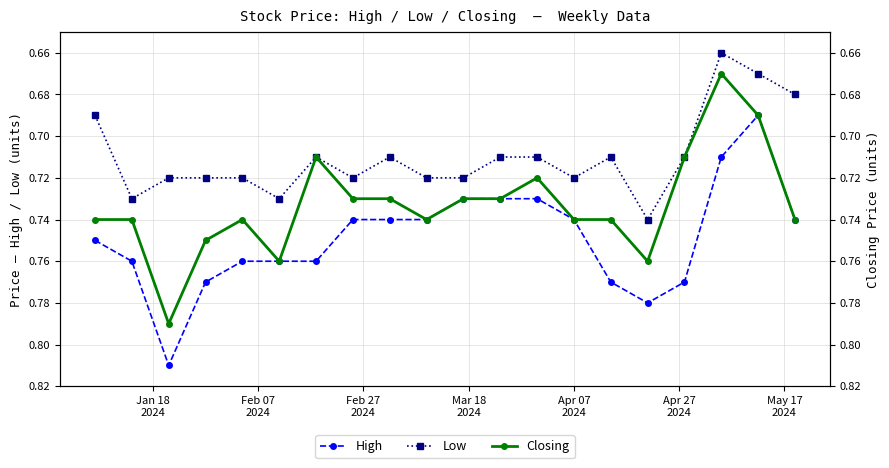

True or false: High has more than 0 points higher than both neighbors.

True